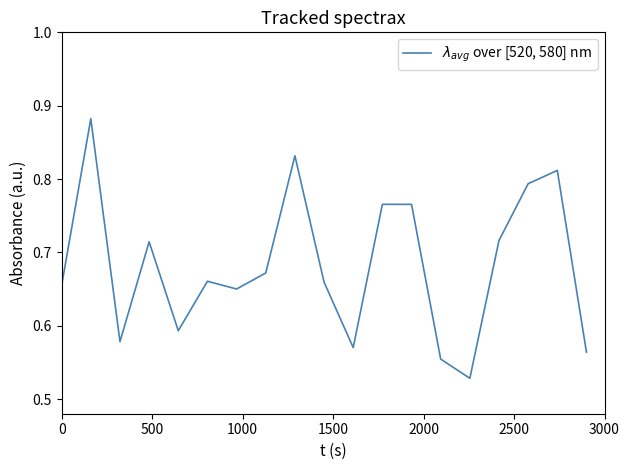

How many lines are shown in the chart?

1